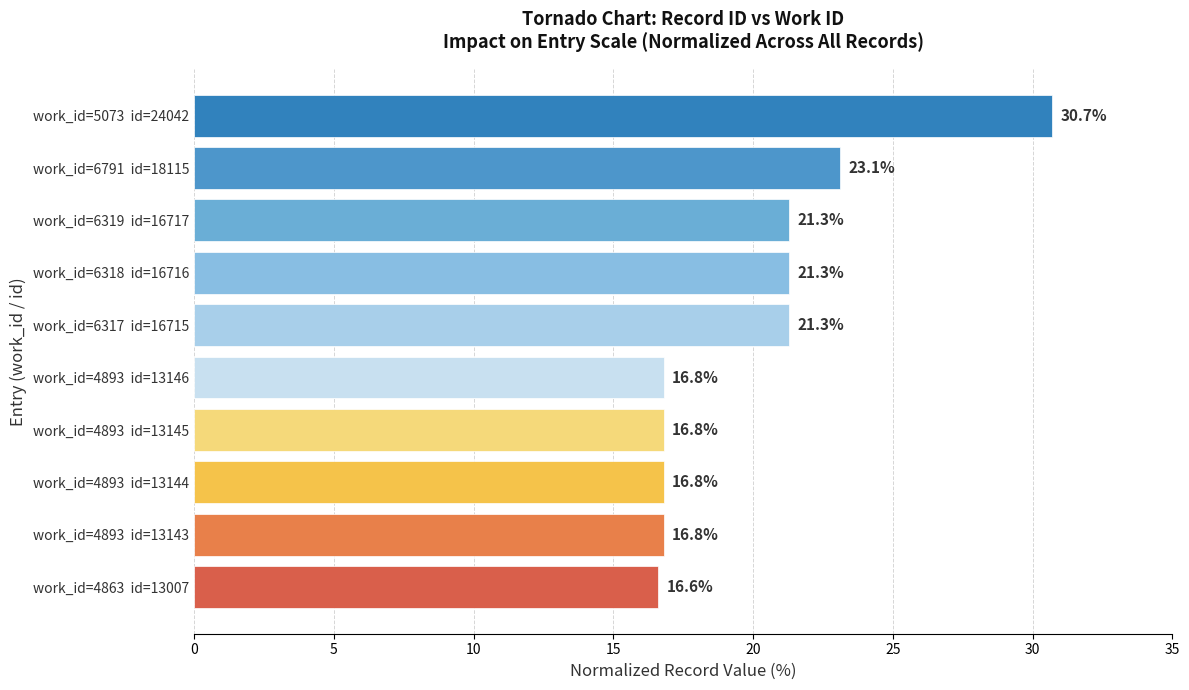

Which label corresponds to the smallest value in the chart?

work_id=4863  id=13007